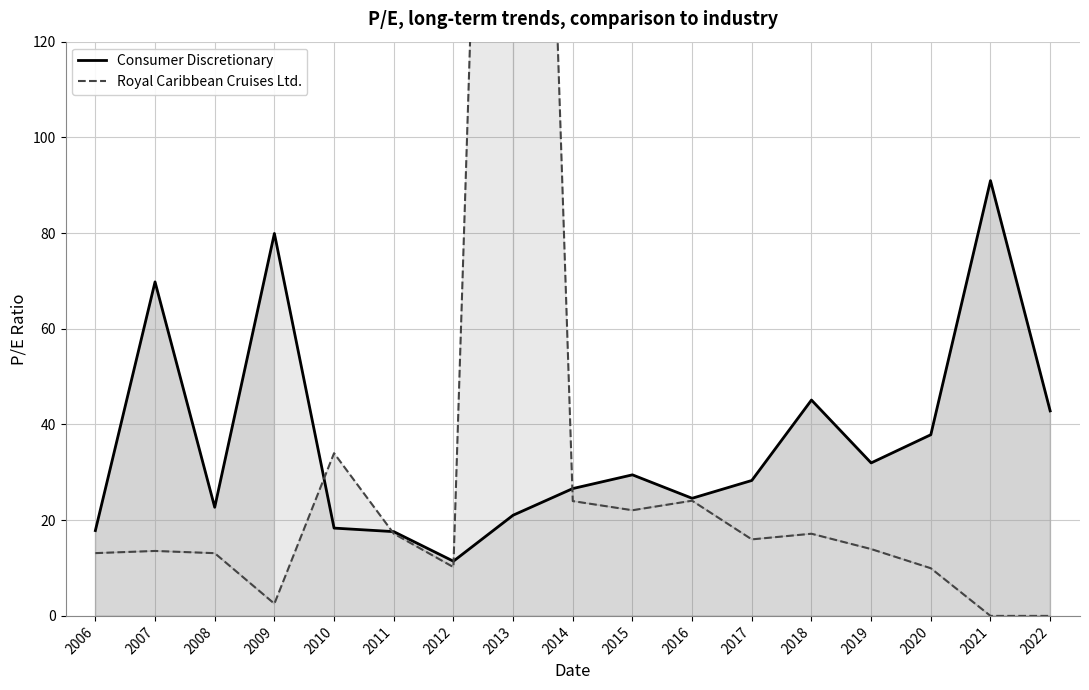

What is the difference between the maximum and minimum values in the Consumer Discretionary series?

79.5